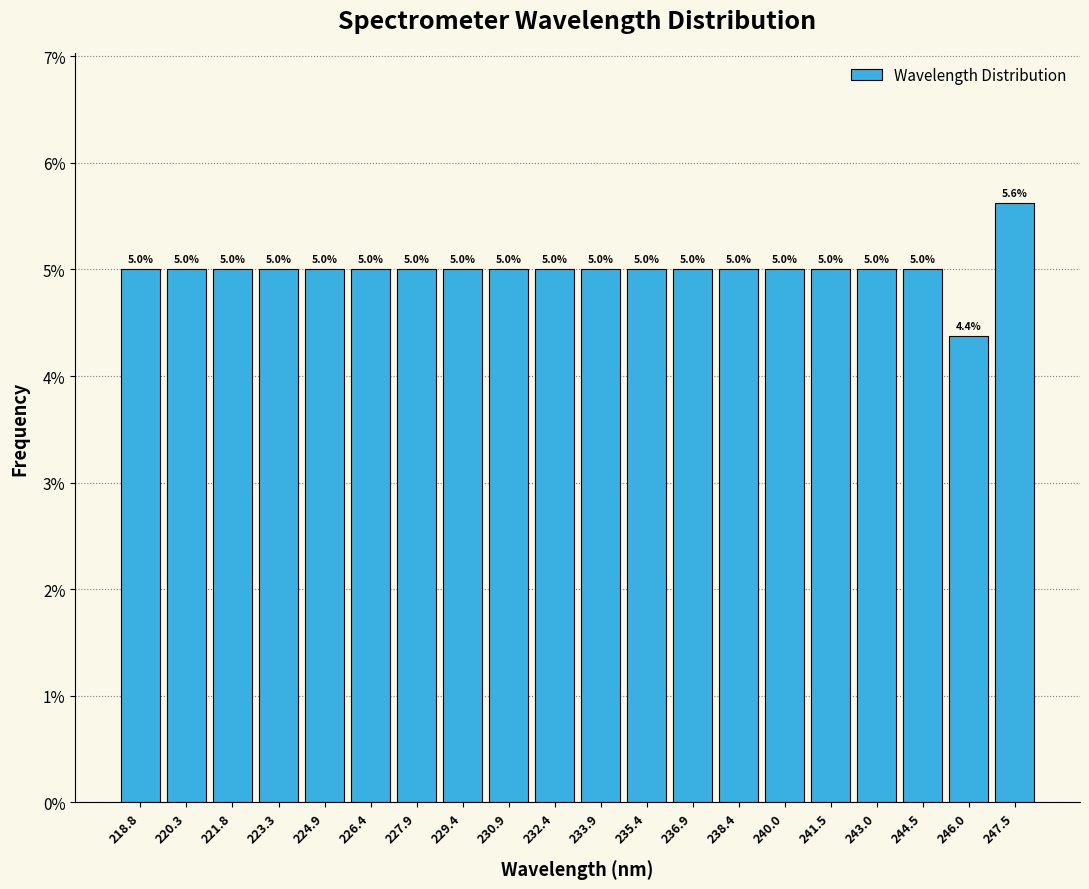

Reading left to right, list every bar in this chart as the range it spans on the x-axis followed by its height. The bar edges are not printed on the chart, so give them approximately, as read against the axis.

218.0 to 219.6: 5.0
219.6 to 221.0: 5.0
221.0 to 222.6: 5.0
222.6 to 224.0: 5.0
224.0 to 225.6: 5.0
225.6 to 227.2: 5.0
227.2 to 228.6: 5.0
228.6 to 230.2: 5.0
230.2 to 231.6: 5.0
231.6 to 233.2: 5.0
233.2 to 234.6: 5.0
234.6 to 236.2: 5.0
236.2 to 237.6: 5.0
237.6 to 239.2: 5.0
239.2 to 240.8: 5.0
240.8 to 242.2: 5.0
242.2 to 243.8: 5.0
243.8 to 245.2: 5.0
245.2 to 246.8: 4.4
246.8 to 248.2: 5.6